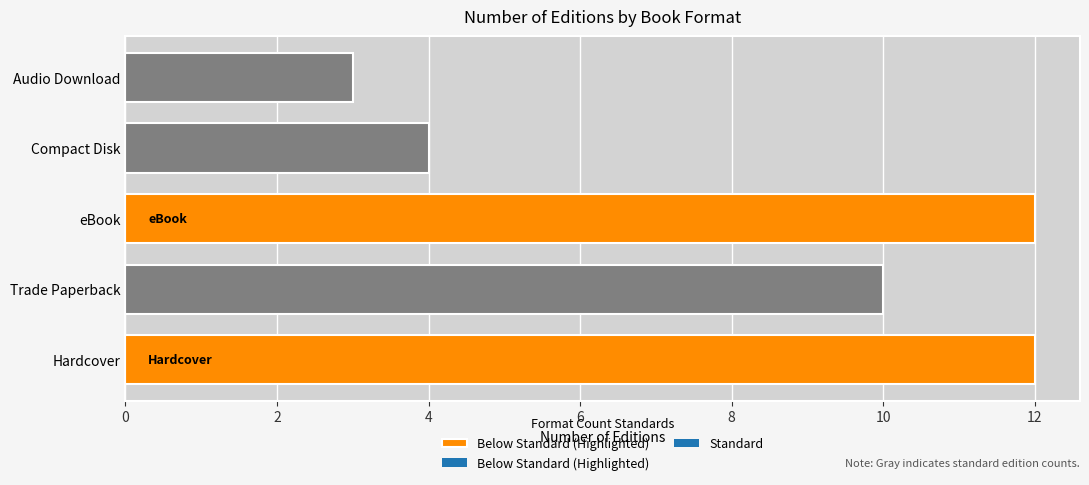

Reading bottom to top, list all the values displayed in this chart.

12	10	12	4	3